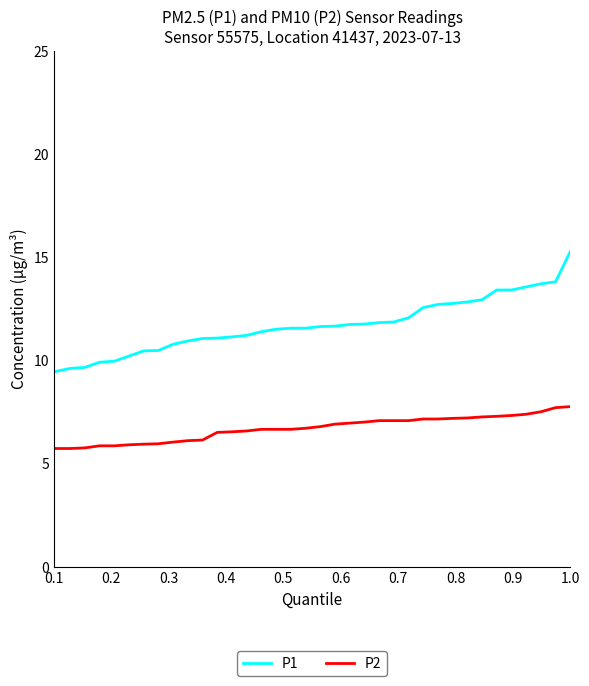

True or false: P1 and P2 intersect in this chart.

False